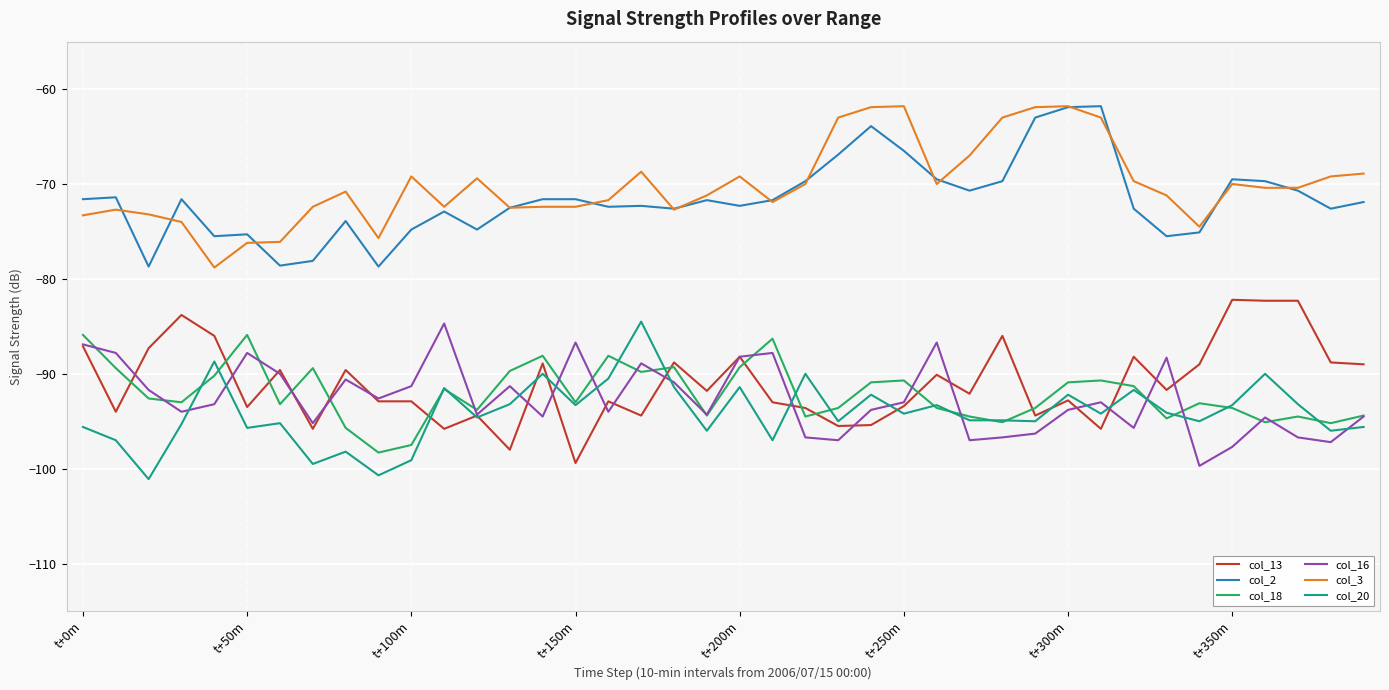

True or false: col_13 and col_3 intersect in this chart.

False